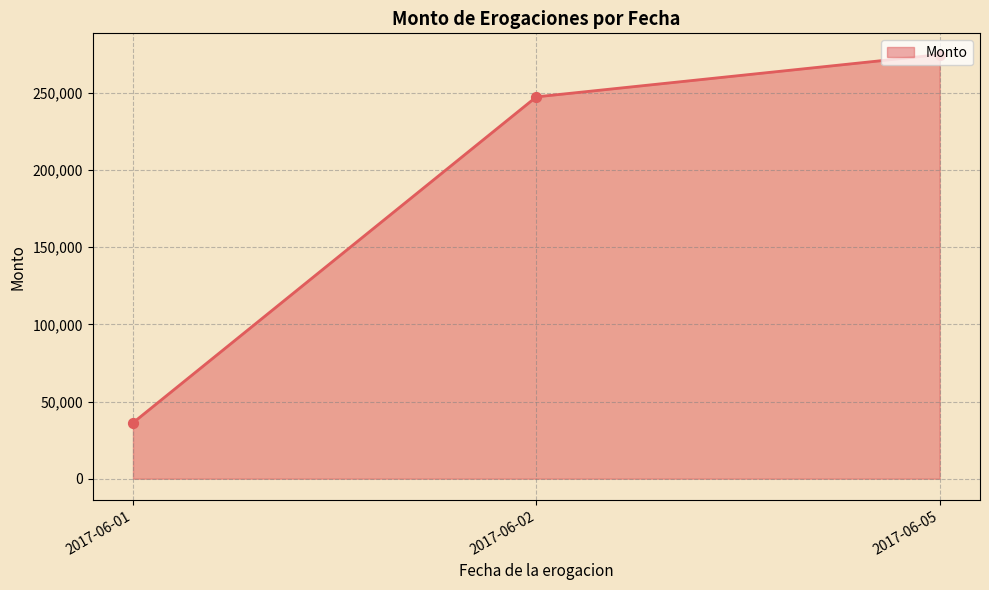

Approximately how many times larger is the value at 2017-06-05 compared to 2017-06-02?

1.1